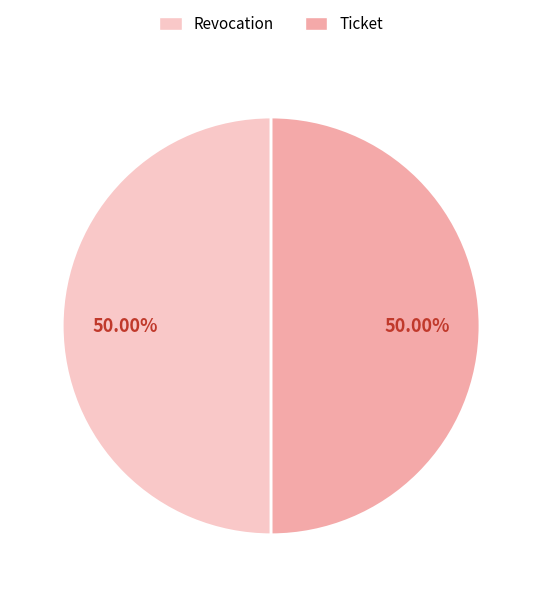

What percentage is the Revocation slice, to the nearest percent?

50%